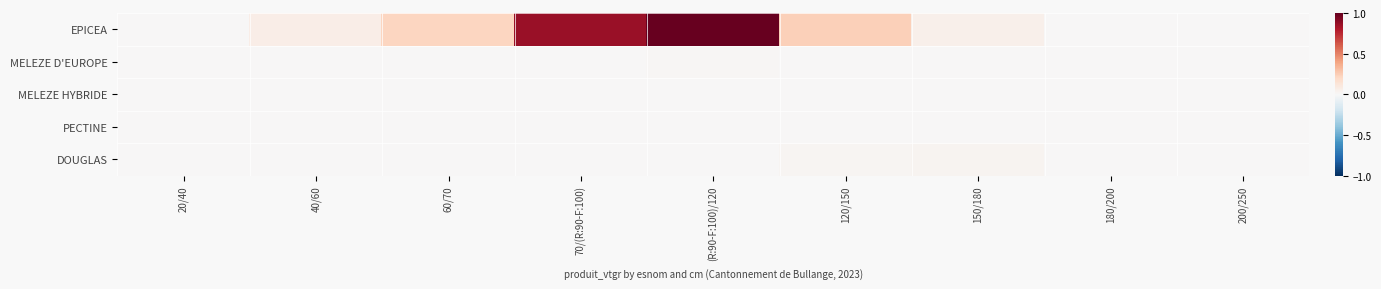

Which label corresponds to the smallest value in the chart?

180/200